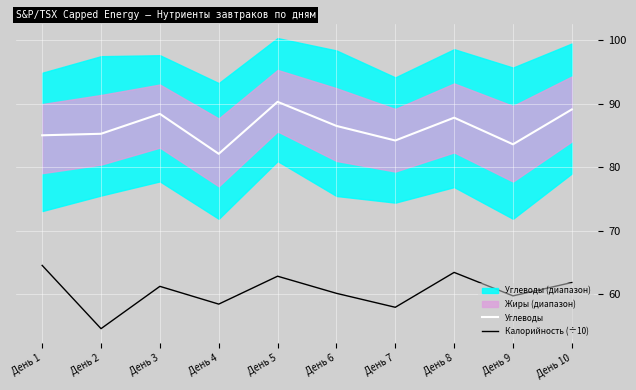

Where is Углеводы nearest to the value 86?

День 6